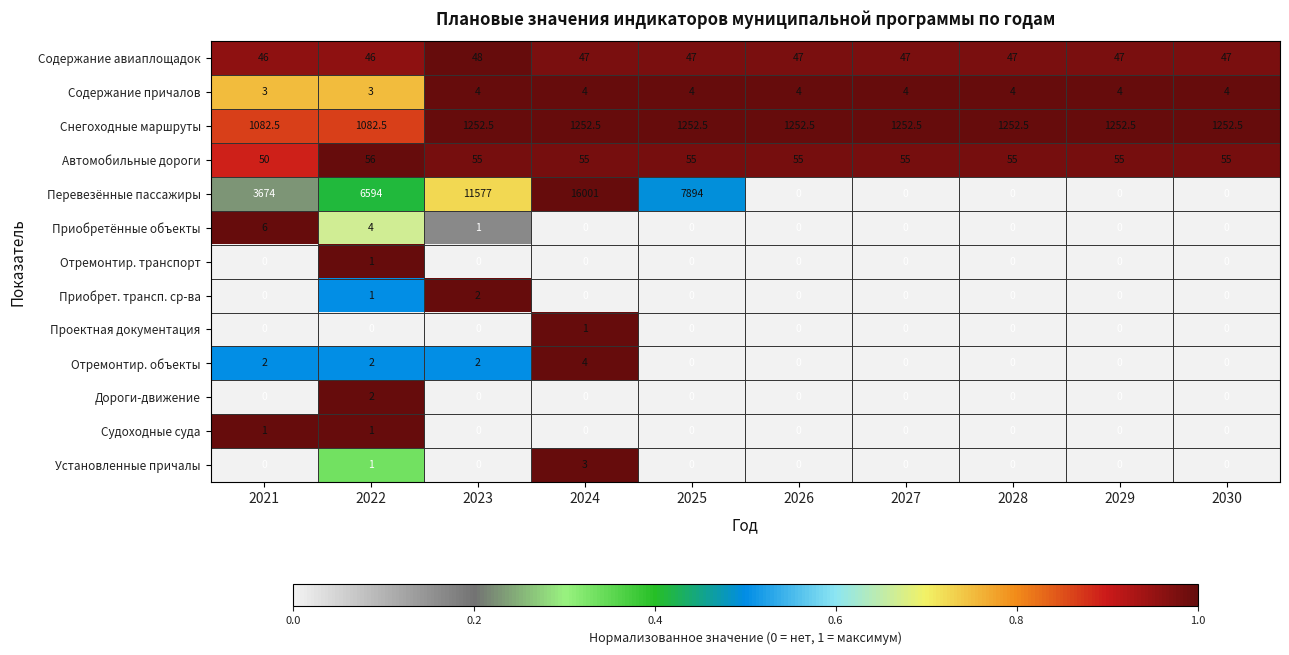

True or false: Отремонтир. транспорт has a value of 0.0 at 2024.

True